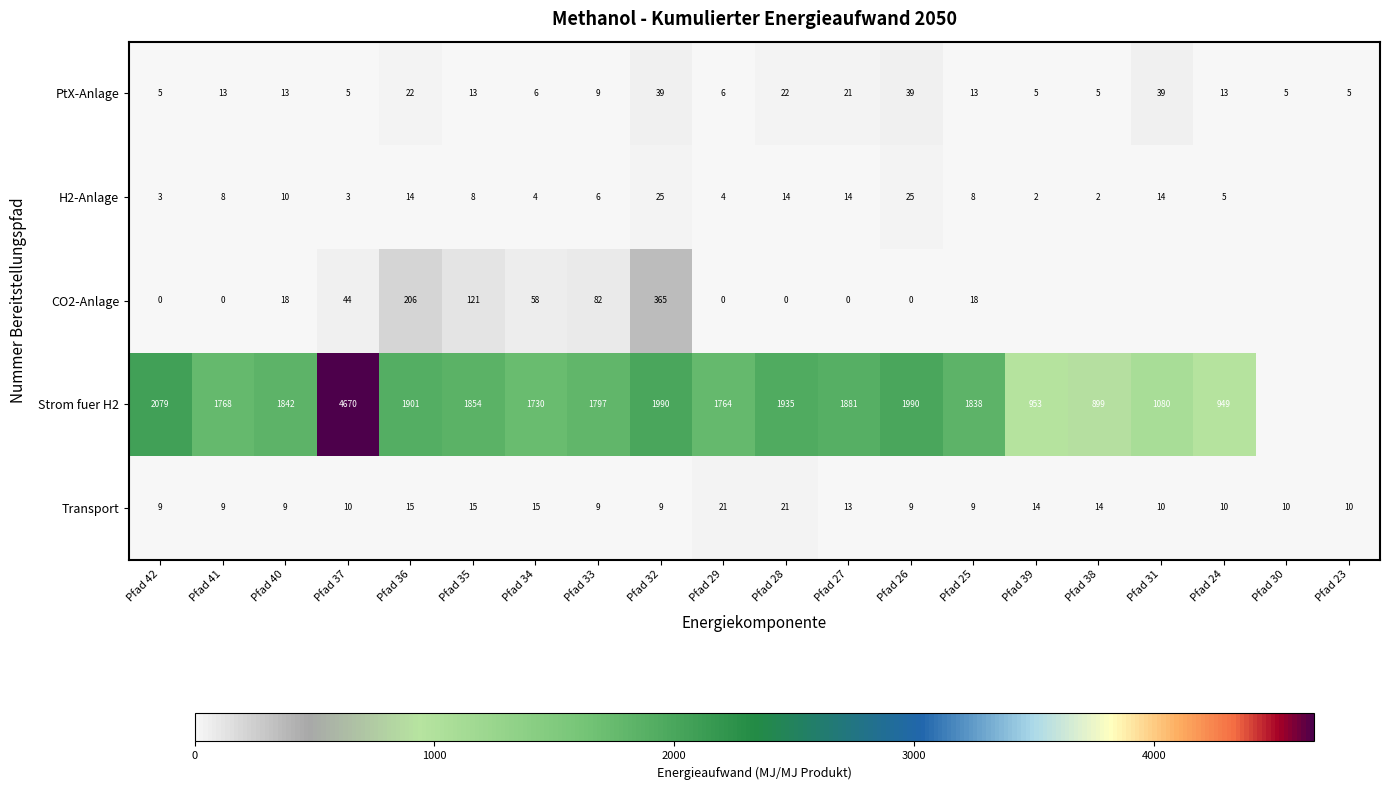

What is the sum of the Strom fuer H2 values at Pfad 29 and Pfad 40?

3606